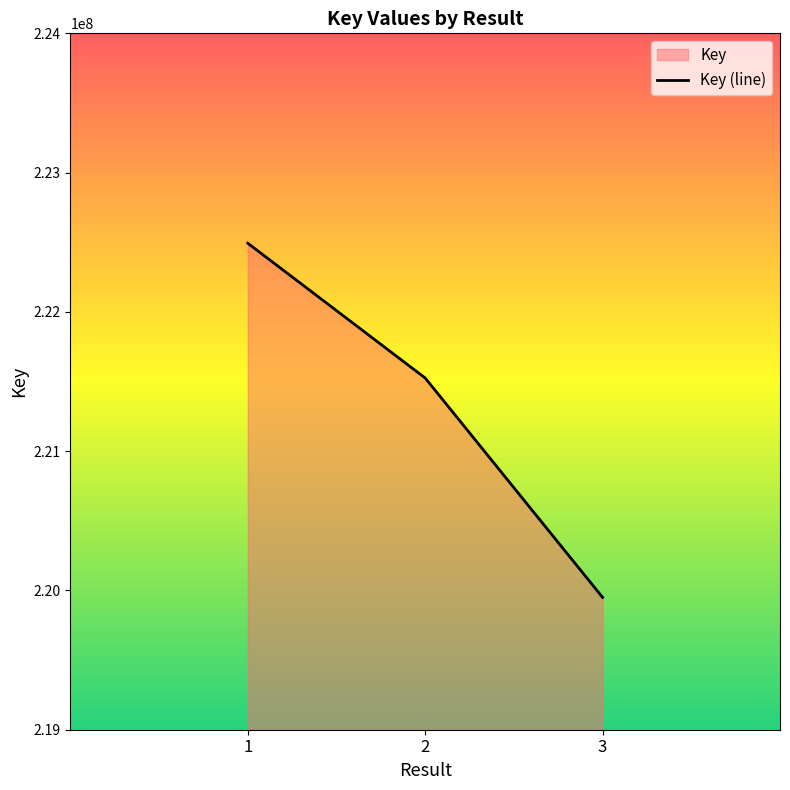

What is the minimum value shown in the chart?

219949984